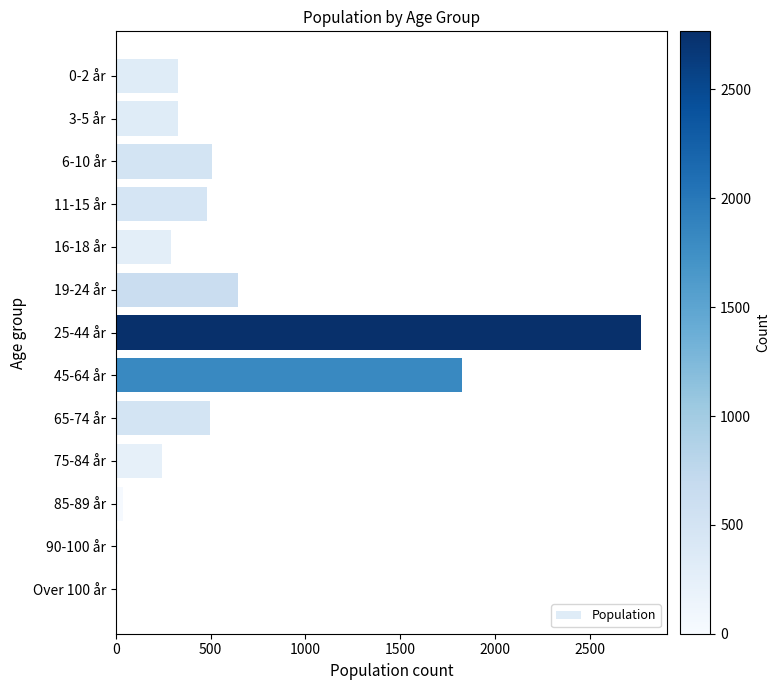

Is it true that the value at 6-10 år is 508?

True